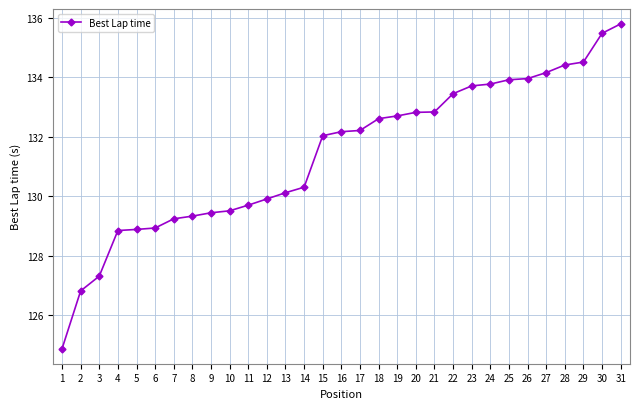

What is the value of the 4th point from the left?

128.9